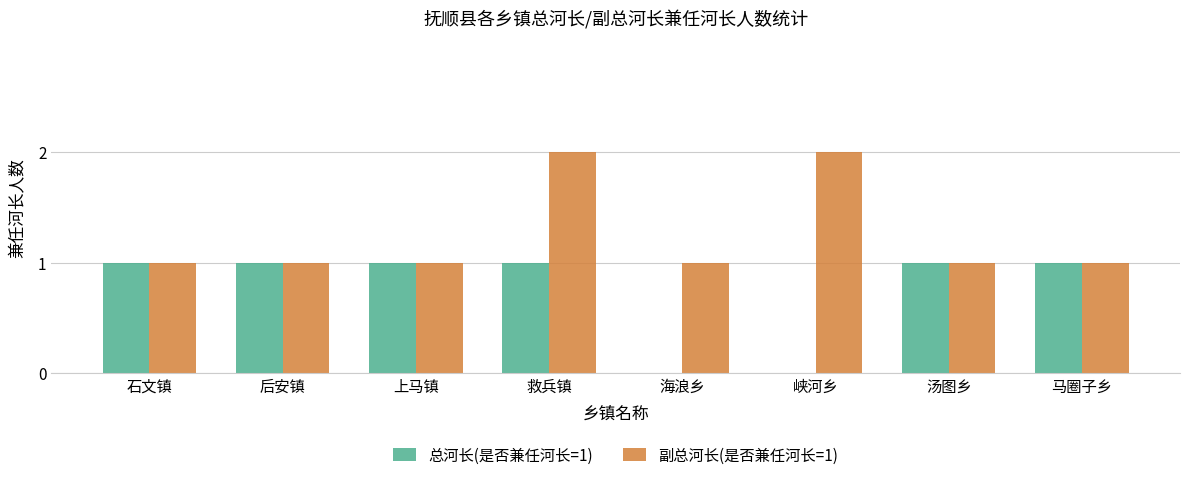

Which series has the largest total across all categories?

副总河长(是否兼任河长=1)